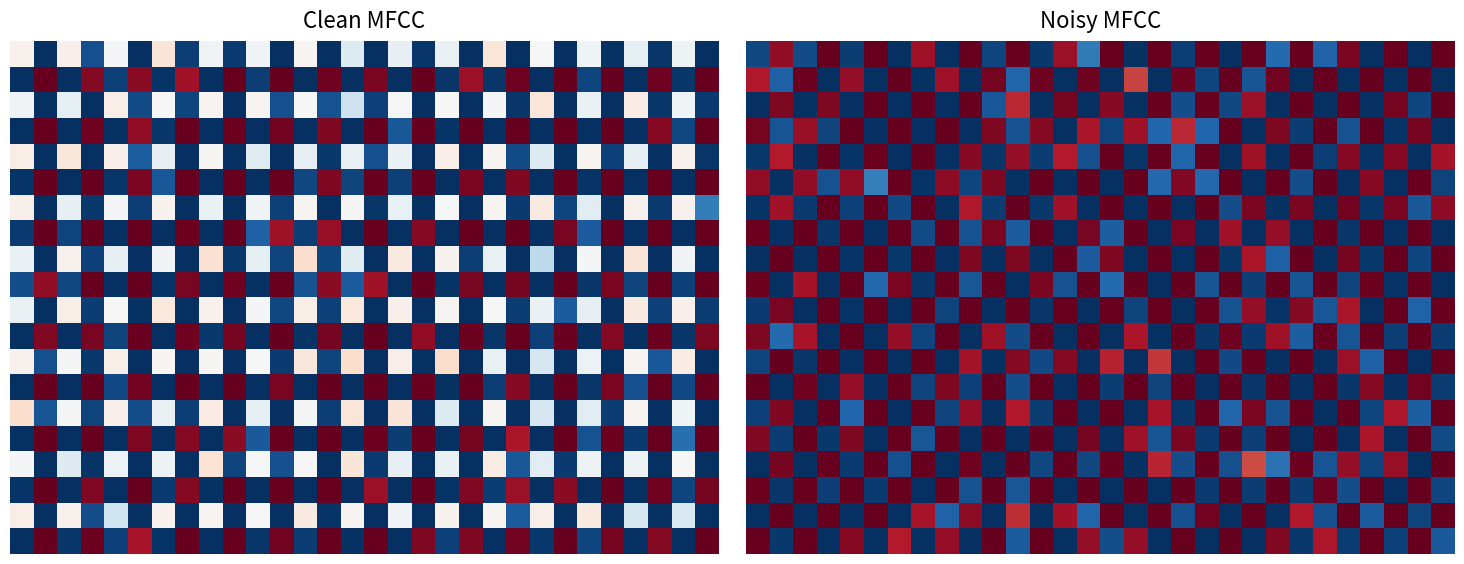

How many series are shown in this chart?

20